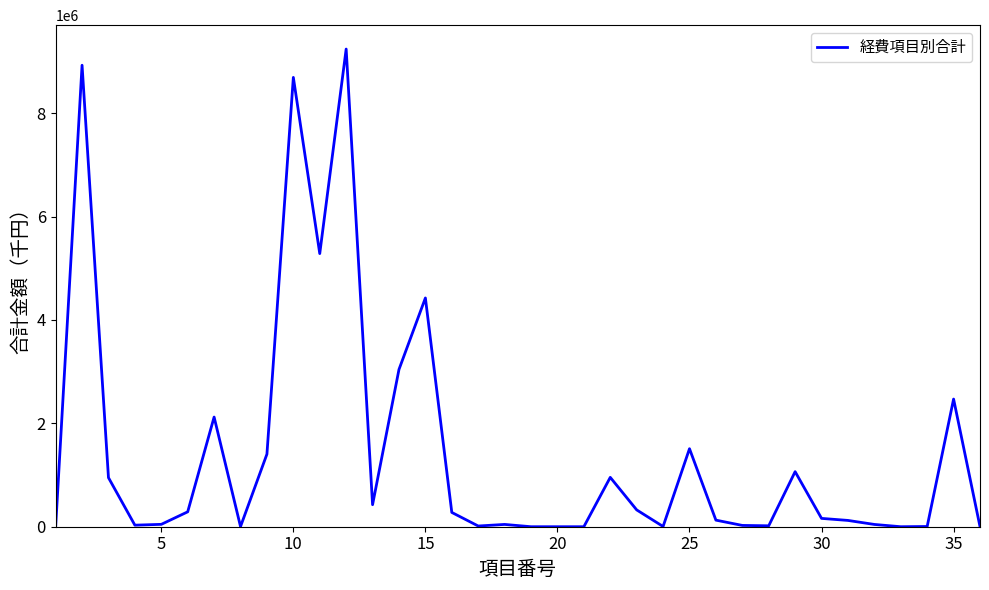

What is the difference between the maximum and minimum values?

9240731